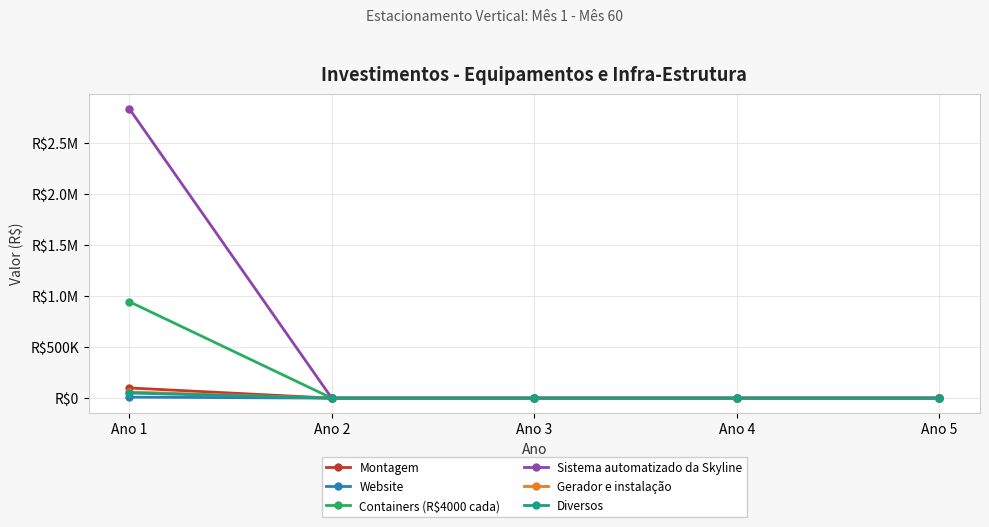

What are all the series names shown in the legend?

Montagem, Website, Containers (R$4000 cada), Sistema automatizado da Skyline, Gerador e instalação, Diversos